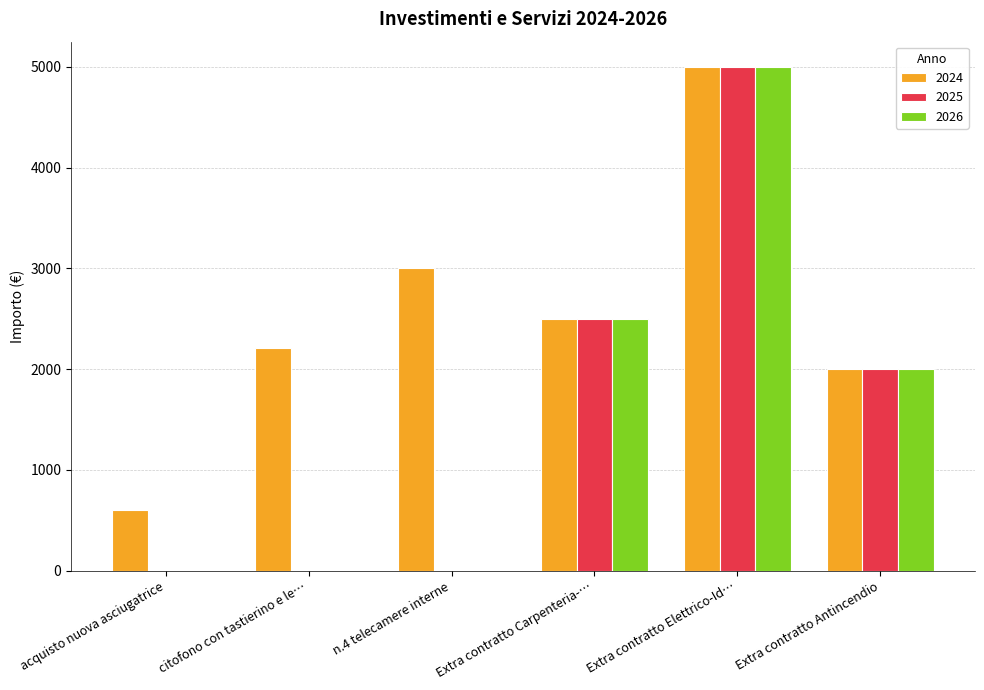

At which category is the sum across all series the highest?

Extra contratto Elettrico-Id…